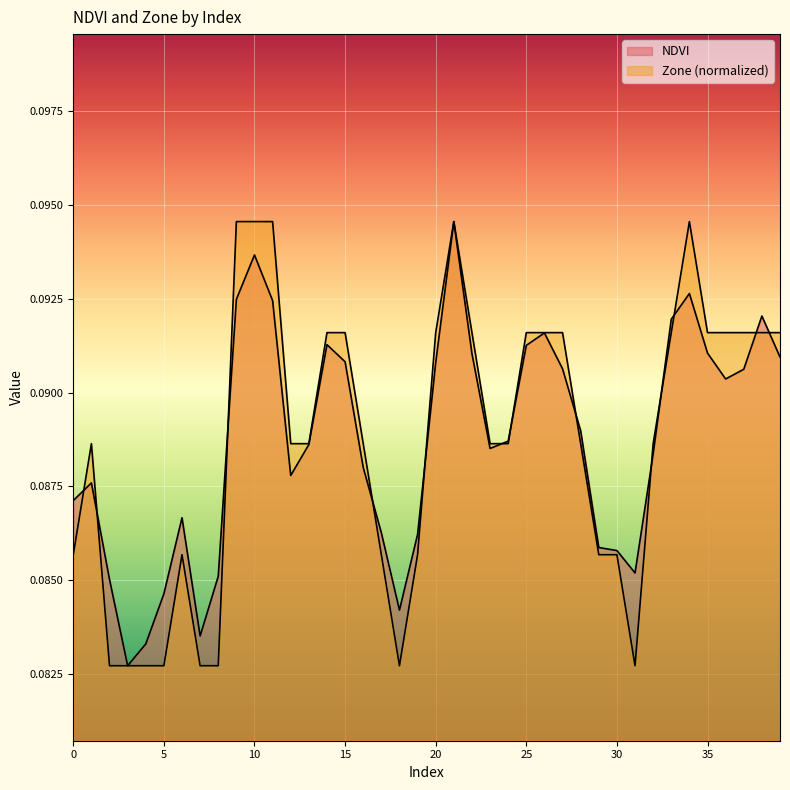

Where do NDVI and Zone first cross each other?

0 and 1